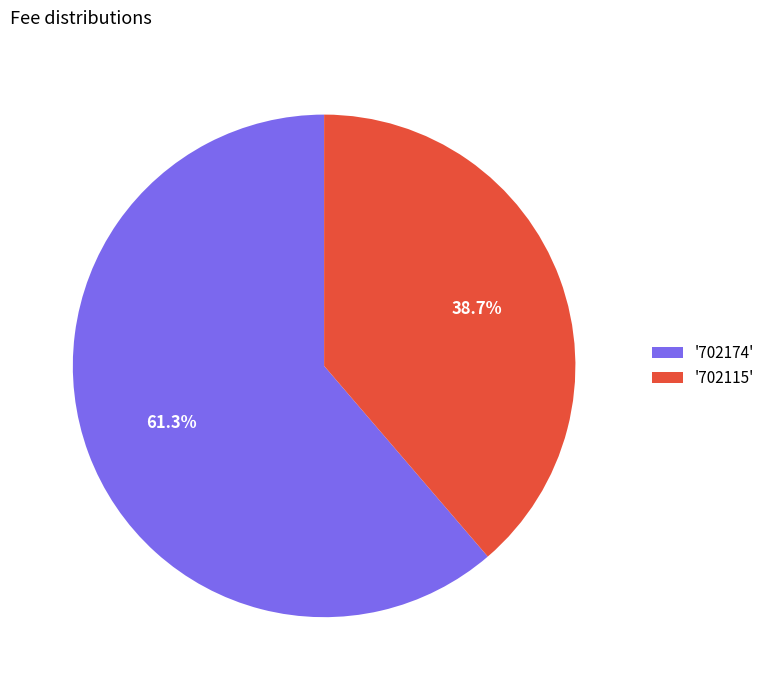

Do '702115' and '702174' together represent more than half of the pie?

Yes